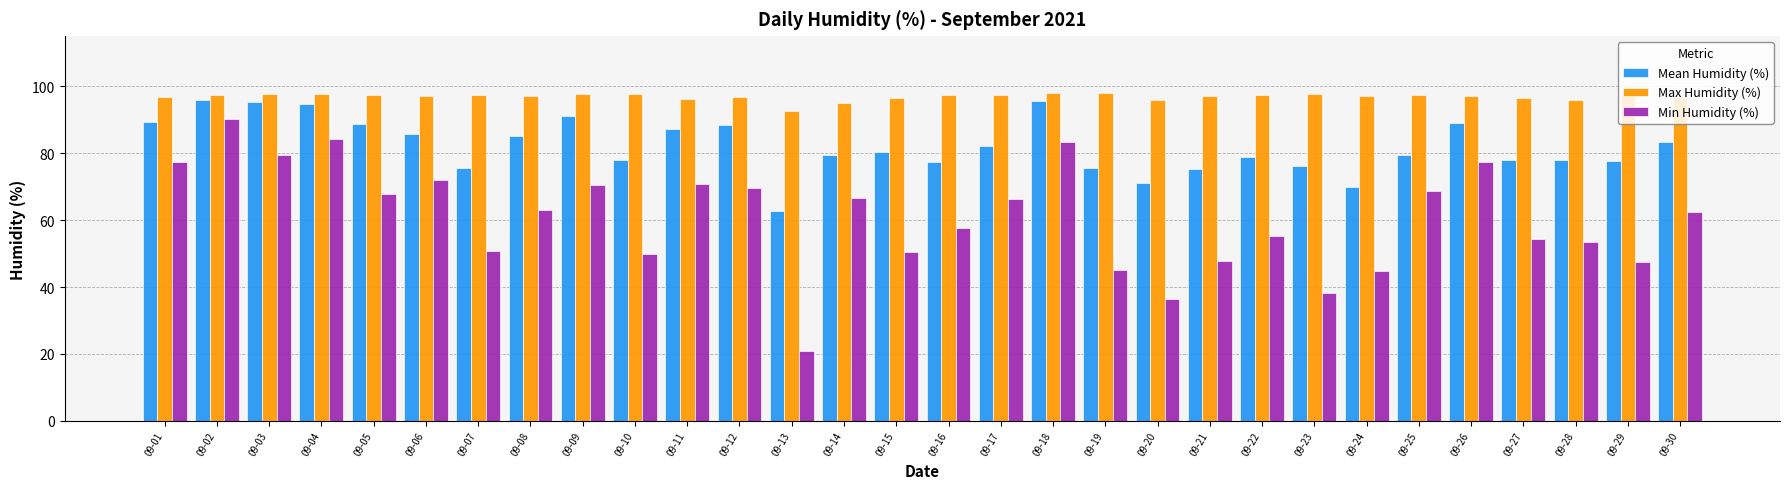

What is the sum of the Mean Humidity (%) values at 09-02 and 09-16?

173.3